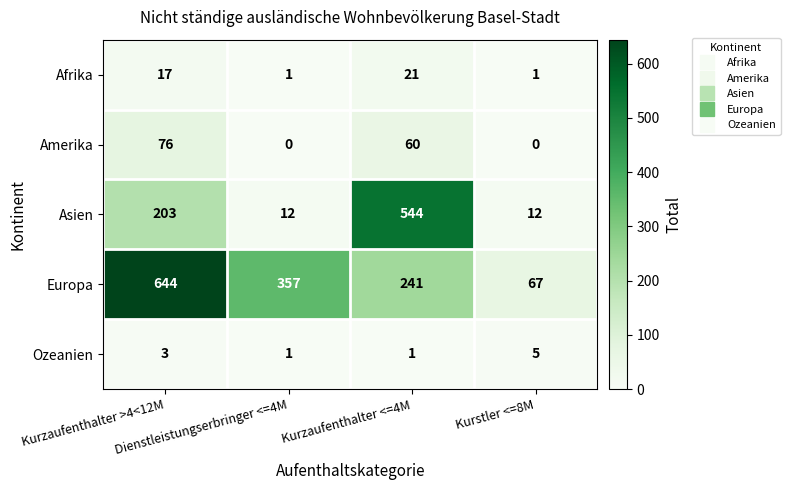

What is the spread (max minus min) of values at Dienstleistungserbringer <=4M?

357